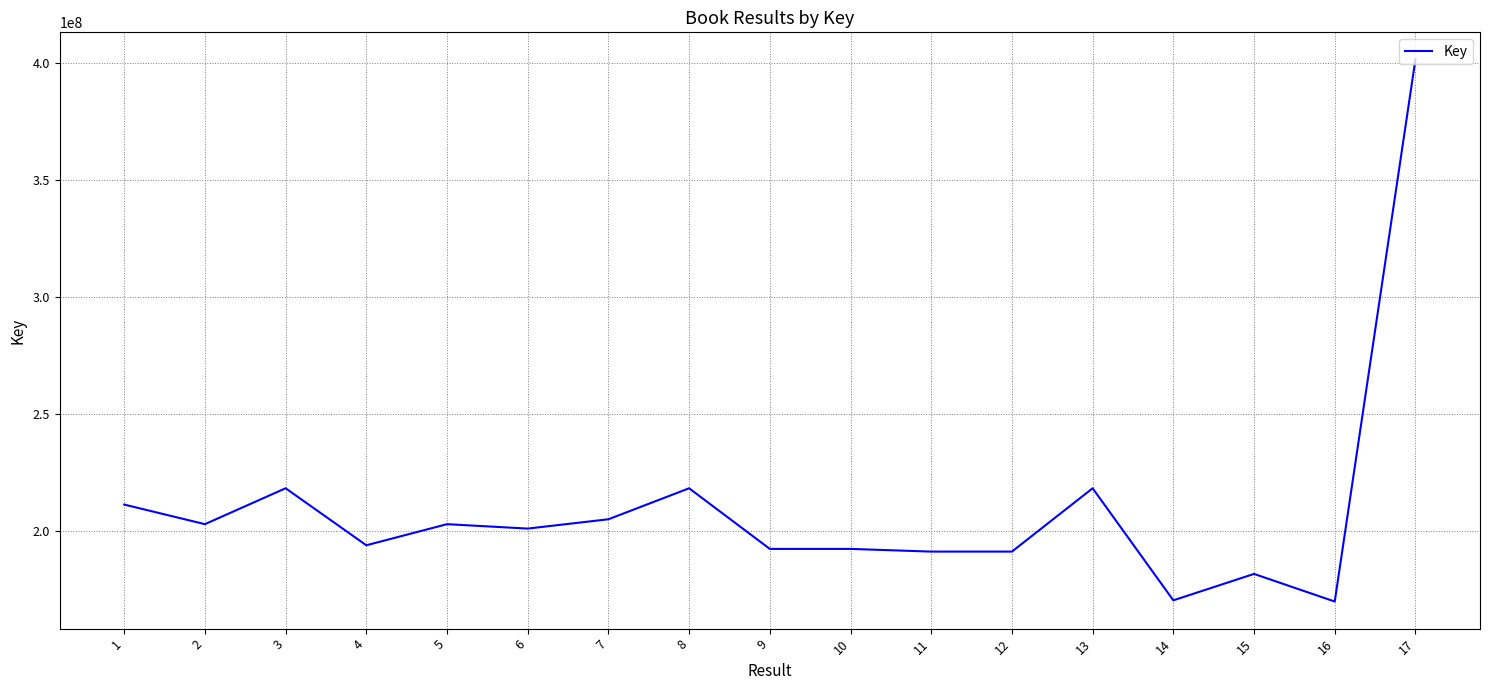

Where does the data first go above 200860263?

1